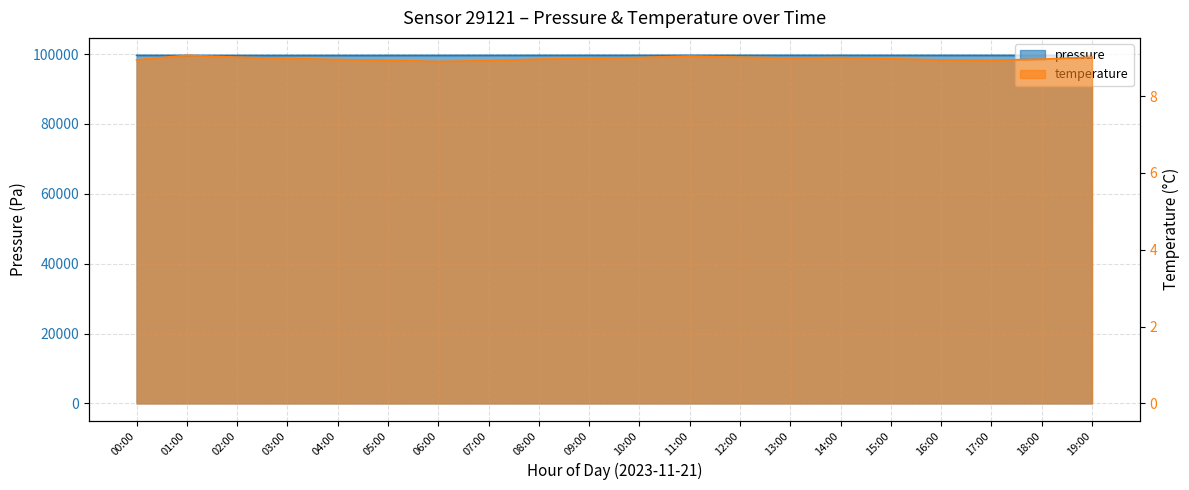

Where is the first local minimum for pressure?

03:00